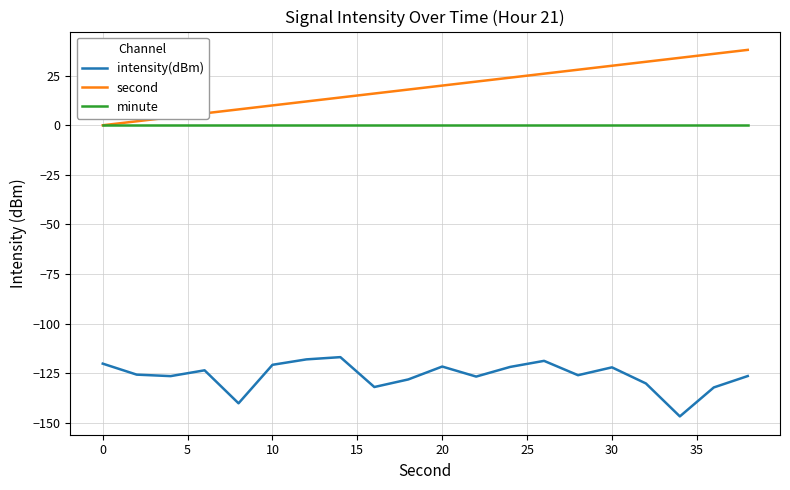

True or false: second has more than 2 points higher than both neighbors.

False